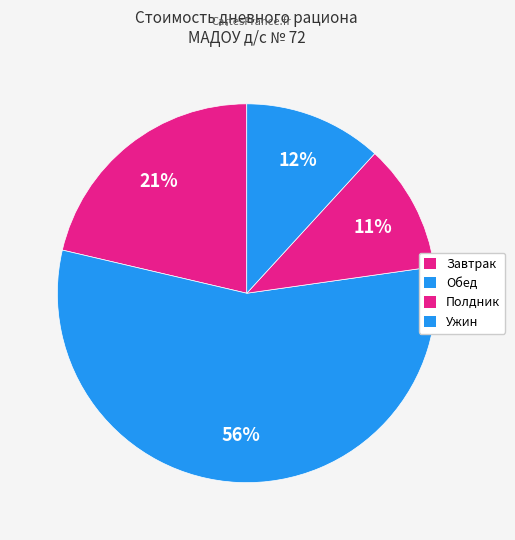

How much of the chart is everything except Ужин?

88.2%